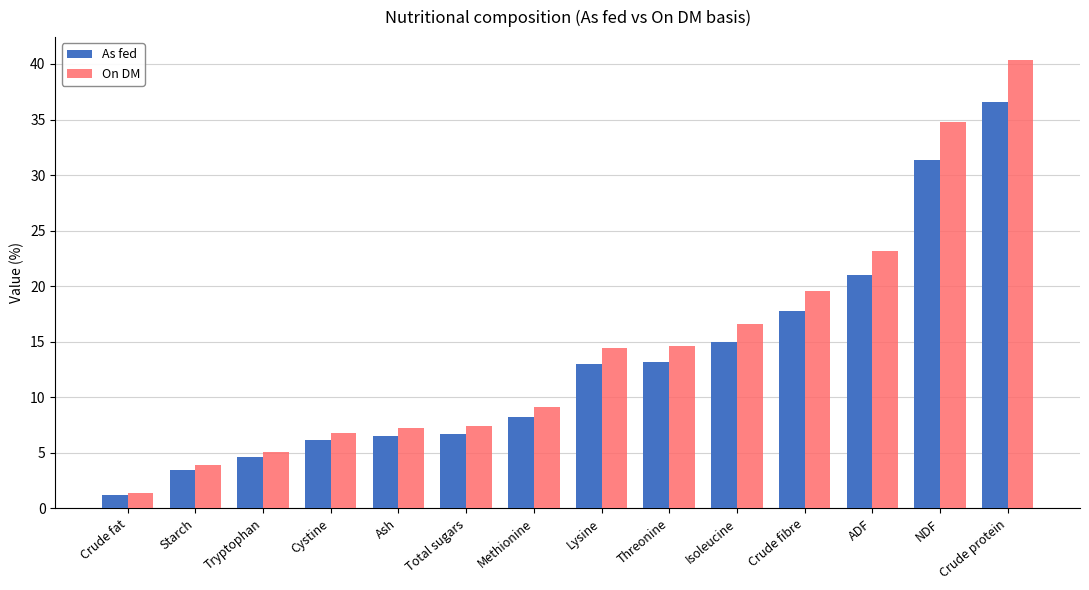

Is it true that As fed equals 9.1 at Threonine?

False